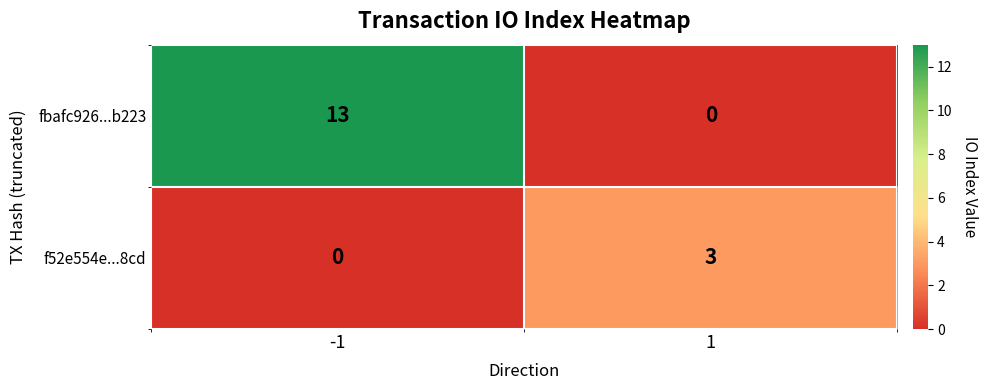

What is the difference between the highest and lowest values at 1?

3